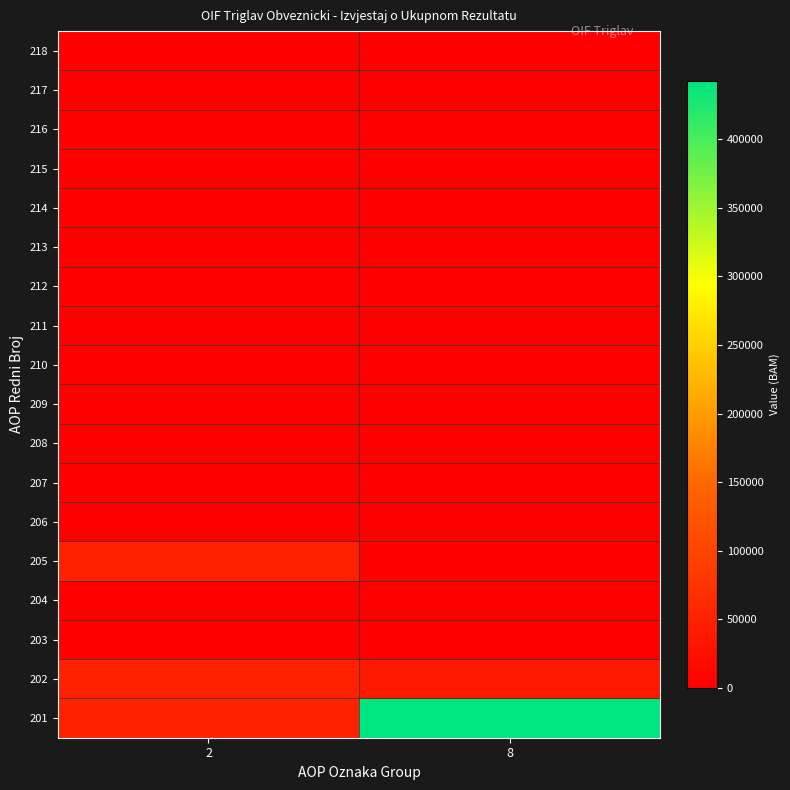

Reading left to right, list all the values displayed in this chart.

201: 2=48716	8=442463
202: 2=48692	8=36793
203: 2=0	8=0
204: 2=0	8=0
205: 2=48692	8=0
206: 2=0	8=0
207: 2=0	8=0
208: 2=0	8=0
209: 2=0	8=0
210: 2=0	8=0
211: 2=0	8=0
212: 2=0	8=0
213: 2=0	8=0
214: 2=0	8=0
215: 2=0	8=0
216: 2=0	8=0
217: 2=0	8=0
218: 2=24	8=0